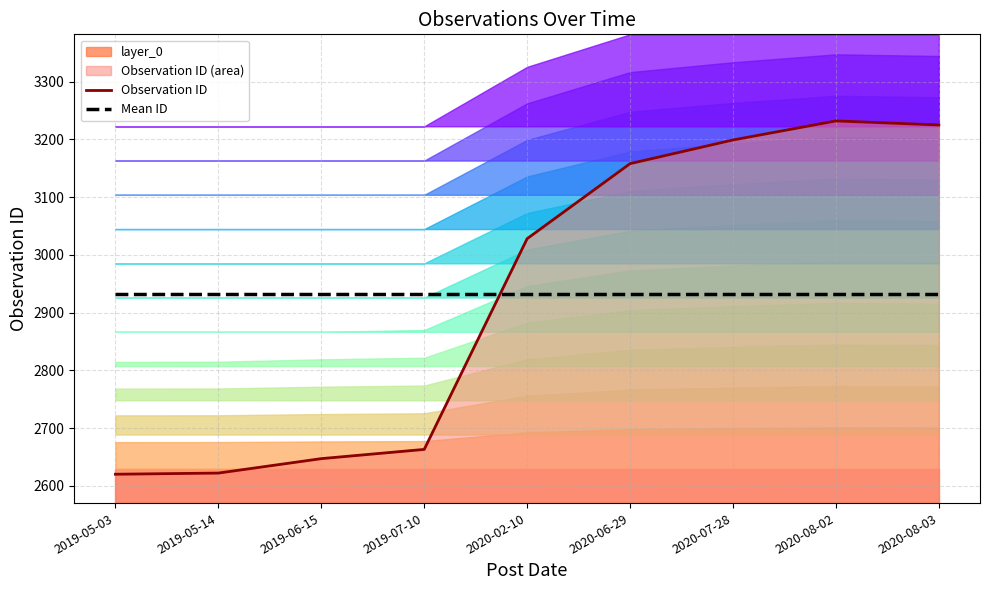

How many values in the Observation ID series exceed 3028?

4